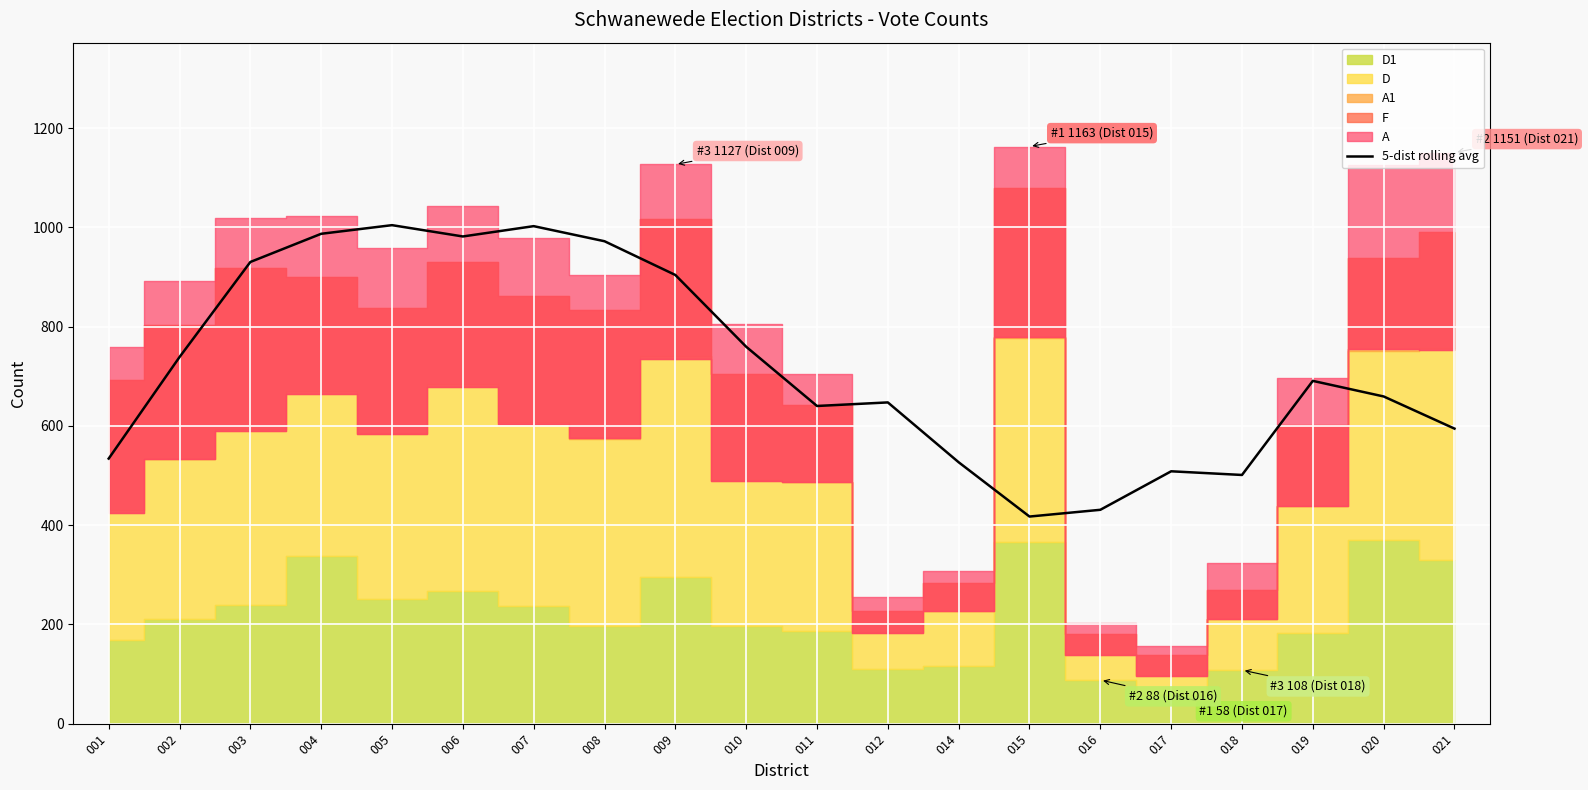

What is the ratio of the value at 006 to the value at 016?

2.3